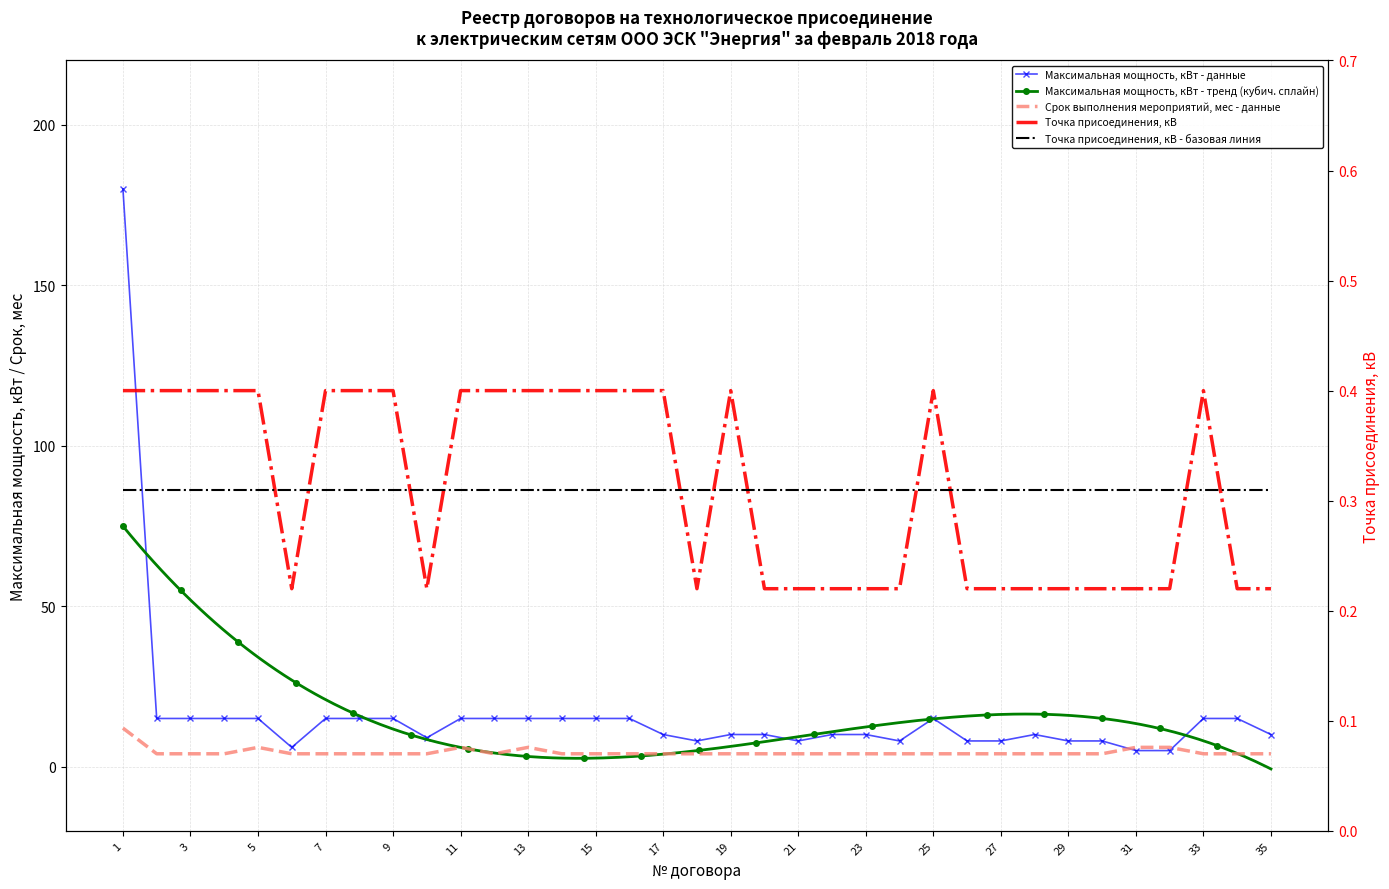

Reading right to left, extract all data points from this chart.

Максимальная мощность, кВт: 10.0	15.0	15.0	5.0	5.0	8.0	8.0	10.0	8.0	8.0	15.0	8.0	10.0	10.0	8.0	10.0	10.0	8.0	10.0	15.0	15.0	15.0	15.0	15.0	15.0	9.0	15.0	15.0	15.0	6.0	15.0	15.0	15.0	15.0	180.0
Срок выполнения мероприятий, мес: 4.0	4.0	4.0	6.0	6.0	4.0	4.0	4.0	4.0	4.0	4.0	4.0	4.0	4.0	4.0	4.0	4.0	4.0	4.0	4.0	4.0	4.0	6.0	4.0	6.0	4.0	4.0	4.0	4.0	4.0	6.0	4.0	4.0	4.0	12.0
Точка присоединения, кВ: 0.2	0.2	0.4	0.2	0.2	0.2	0.2	0.2	0.2	0.2	0.4	0.2	0.2	0.2	0.2	0.2	0.4	0.2	0.4	0.4	0.4	0.4	0.4	0.4	0.4	0.2	0.4	0.4	0.4	0.2	0.4	0.4	0.4	0.4	0.4